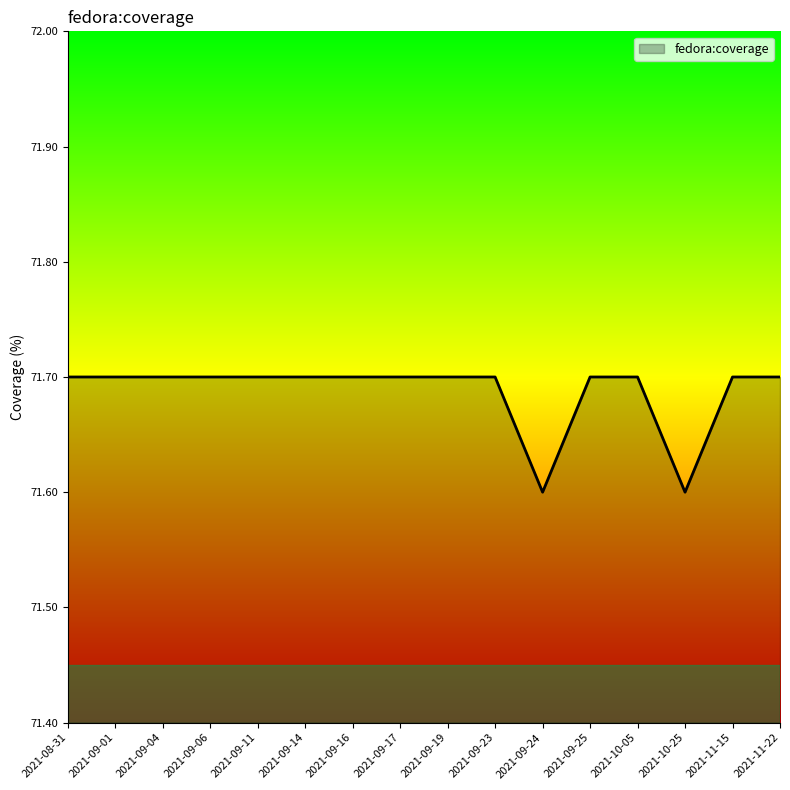

True or false: the data shows 103.7 at 2021-08-31.

False